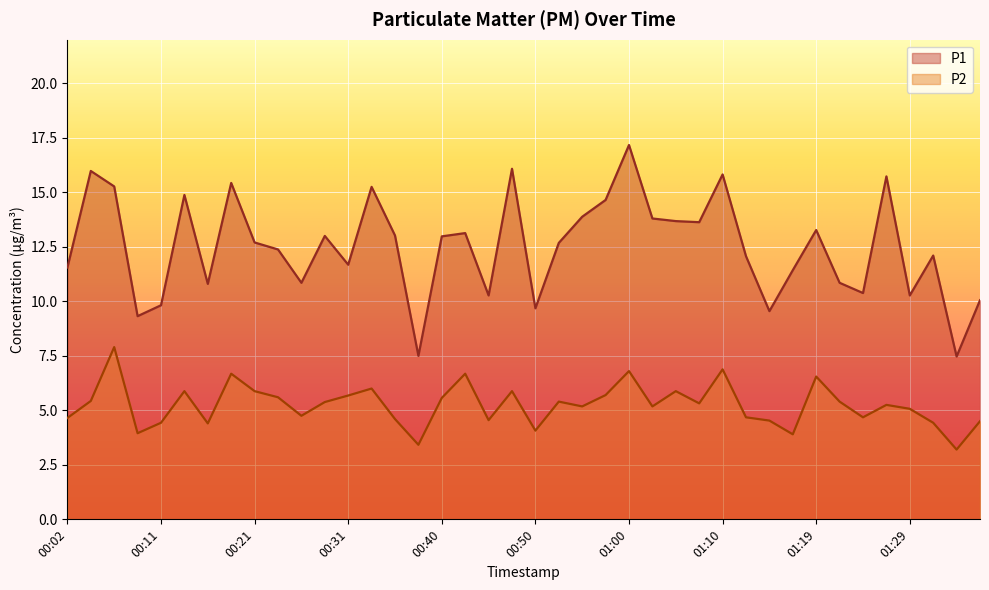

Reading right to left, extract all data points from this chart.

P1: 01:36=10.1	01:34=7.5	01:31=12.1	01:29=10.3	01:27=15.7	01:24=10.4	01:22=10.8	01:19=13.3	01:17=11.4	01:14=9.6	01:12=12.1	01:10=15.8	01:07=13.6	01:05=13.7	01:02=13.8	01:00=17.2	00:57=14.7	00:55=13.9	00:53=12.7	00:50=9.7	00:48=16.1	00:45=10.3	00:43=13.1	00:40=13.0	00:38=7.5	00:36=13.0	00:33=15.2	00:31=11.7	00:28=13.0	00:26=10.8	00:24=12.4	00:21=12.7	00:19=15.4	00:16=10.8	00:14=14.9	00:11=9.8	00:09=9.3	00:07=15.3	00:04=16.0	00:02=11.6
P2: 01:36=4.5	01:34=3.2	01:31=4.4	01:29=5.1	01:27=5.2	01:24=4.7	01:22=5.4	01:19=6.5	01:17=3.9	01:14=4.5	01:12=4.7	01:10=6.9	01:07=5.3	01:05=5.9	01:02=5.2	01:00=6.8	00:57=5.7	00:55=5.2	00:53=5.4	00:50=4.1	00:48=5.9	00:45=4.5	00:43=6.7	00:40=5.6	00:38=3.4	00:36=4.6	00:33=6.0	00:31=5.7	00:28=5.4	00:26=4.8	00:24=5.6	00:21=5.9	00:19=6.7	00:16=4.4	00:14=5.9	00:11=4.4	00:09=4.0	00:07=7.9	00:04=5.4	00:02=4.7